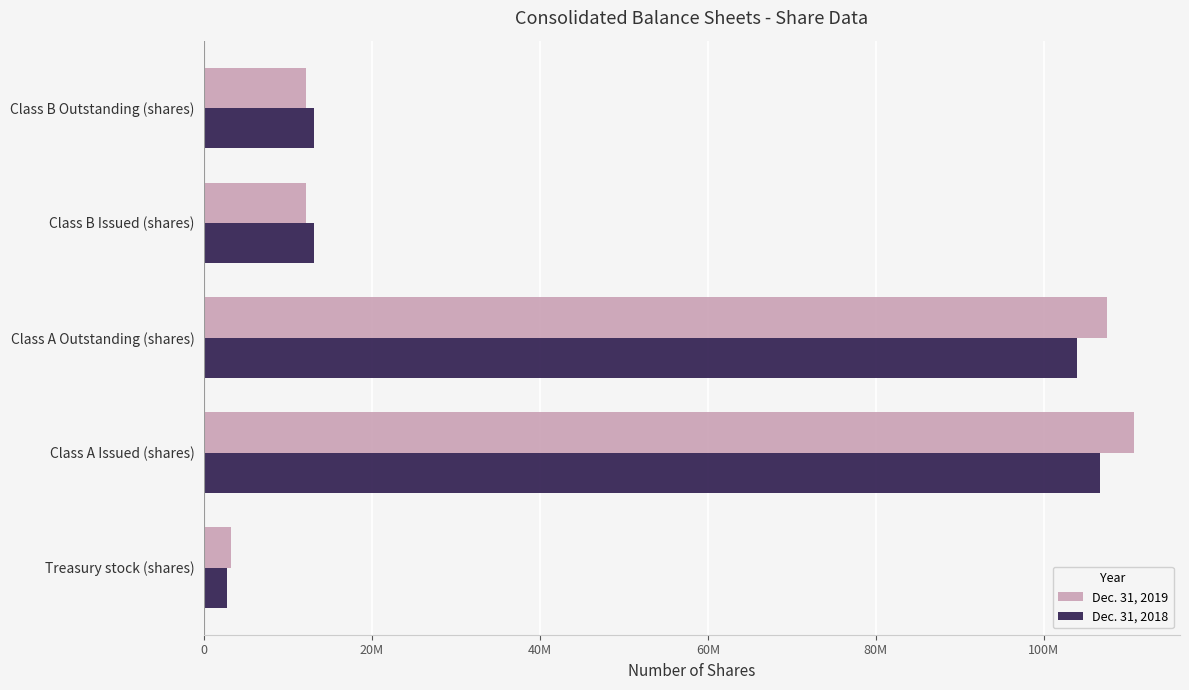

What is the sum of all Dec. 31, 2019 values?

245705530